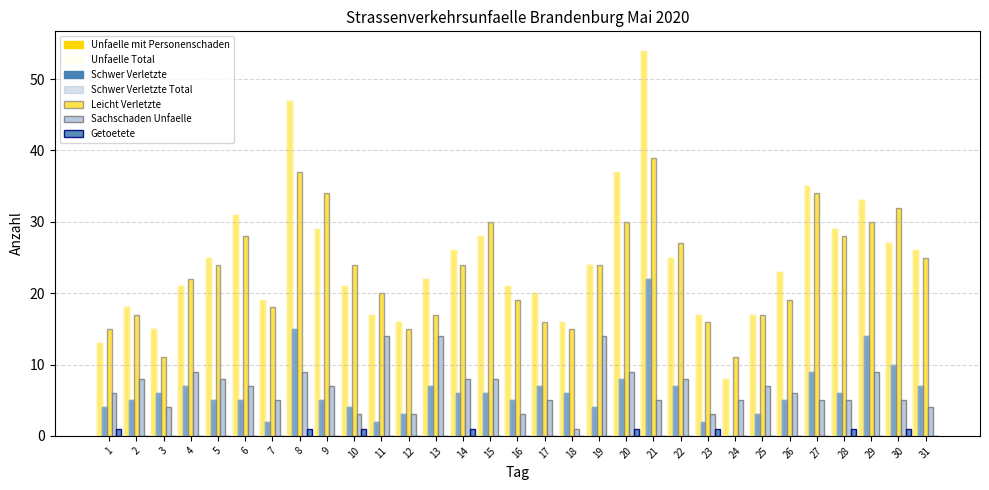

How many categories are shown in the chart?

31